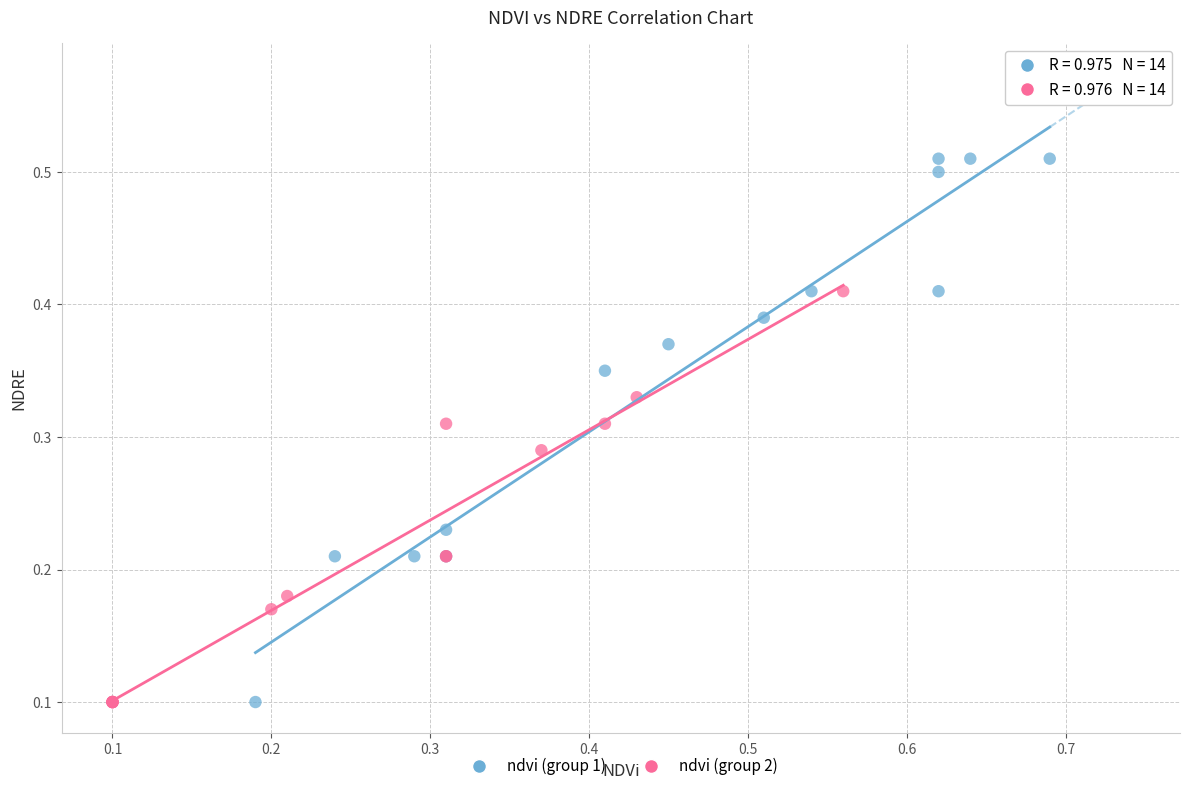

What are all the series names shown in the legend?

ndvi (group 1), ndvi (group 2)